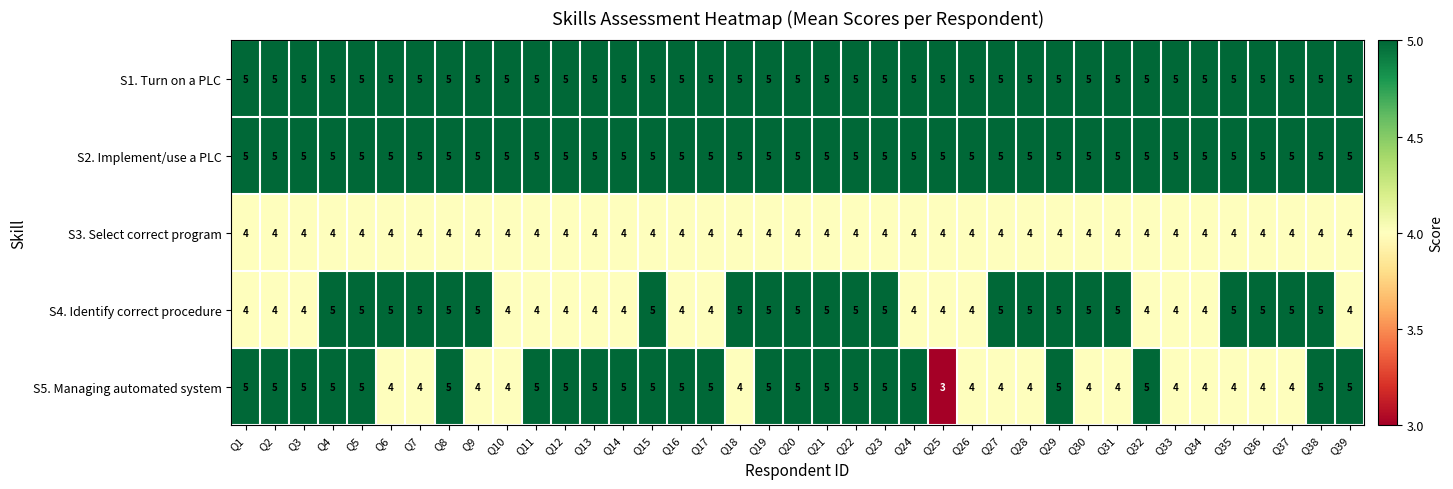

Which series has the widest spread of values?

S5. Managing automated system